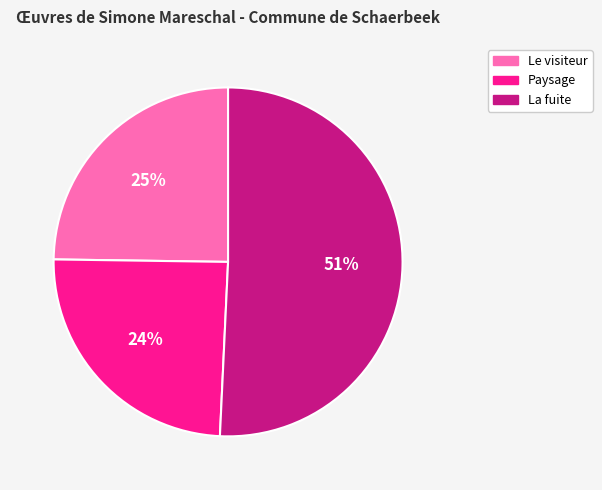

What is the ratio of the value at Le visiteur to the value at Paysage?

1.0